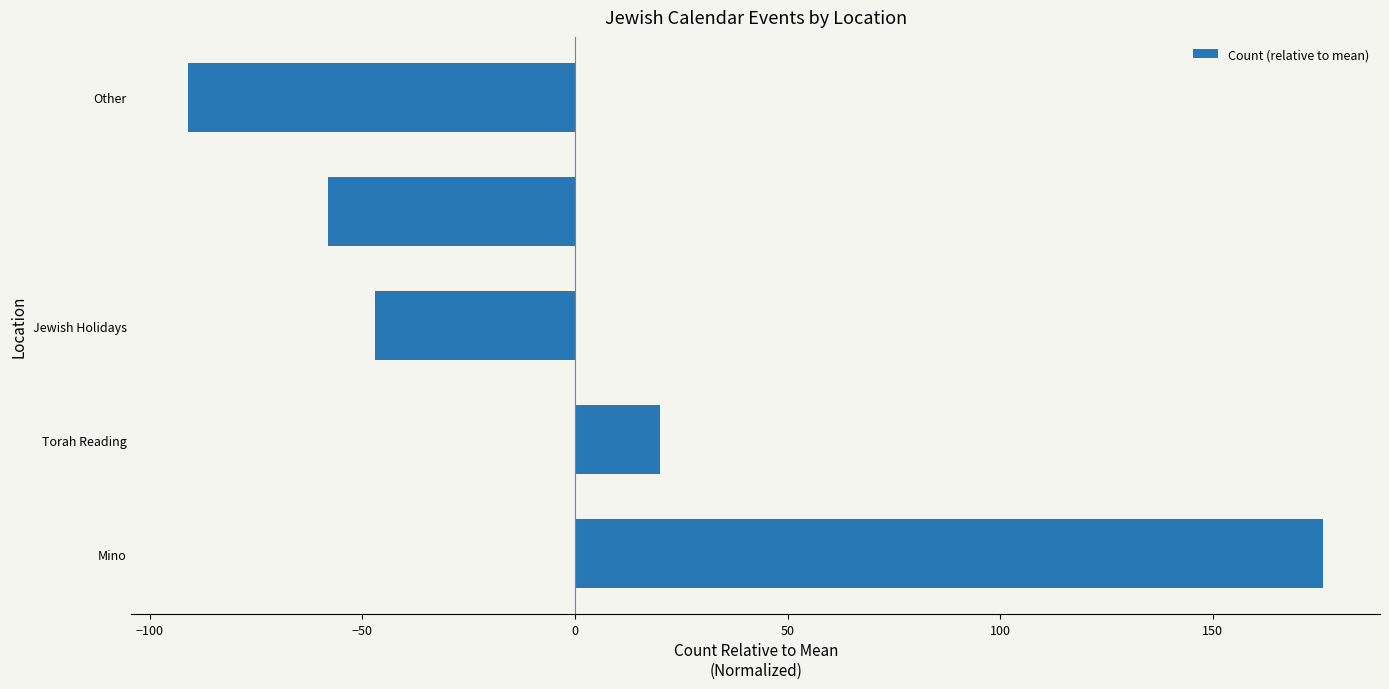

What is the maximum value shown in the chart?

176